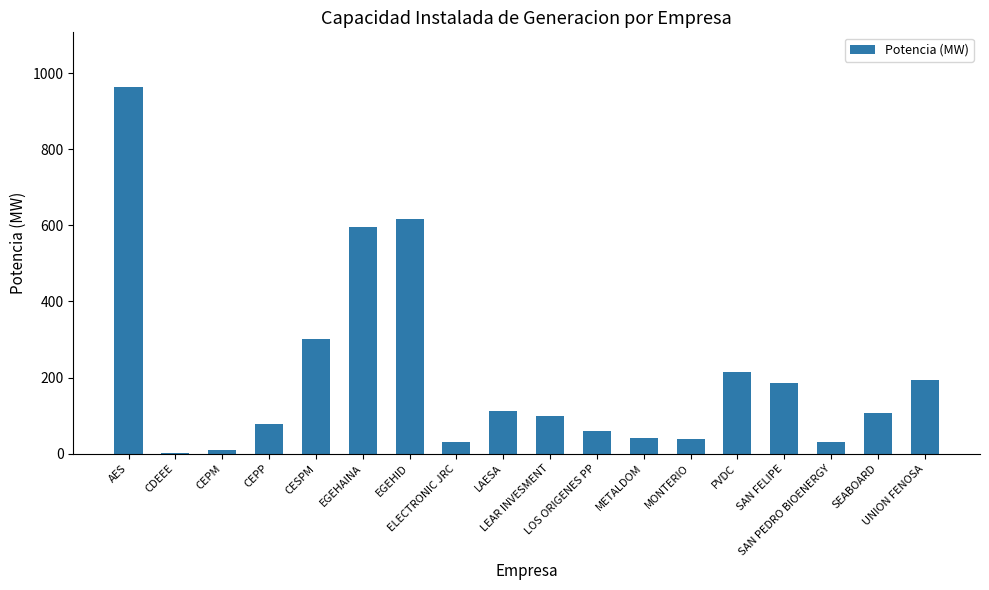

What is the sum of the values at EGEHAINA and SAN FELIPE?

781.6